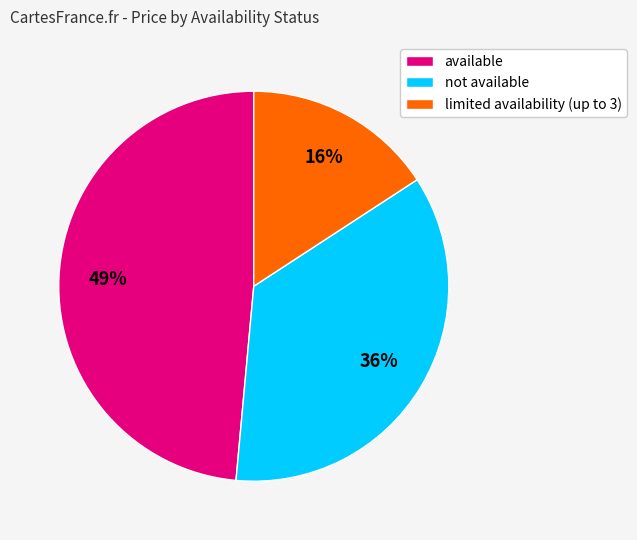

Do available and not available together represent more than half of the pie?

Yes